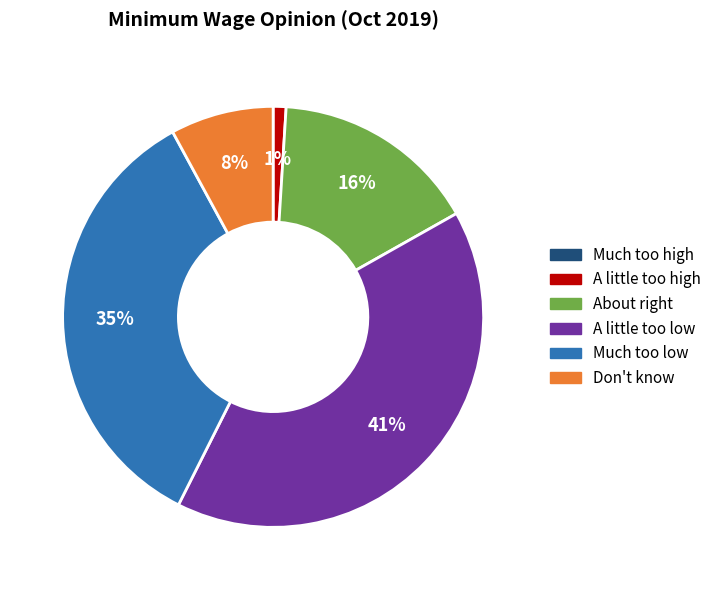

The A little too high slice represents 1% of the pie. True or false?

True